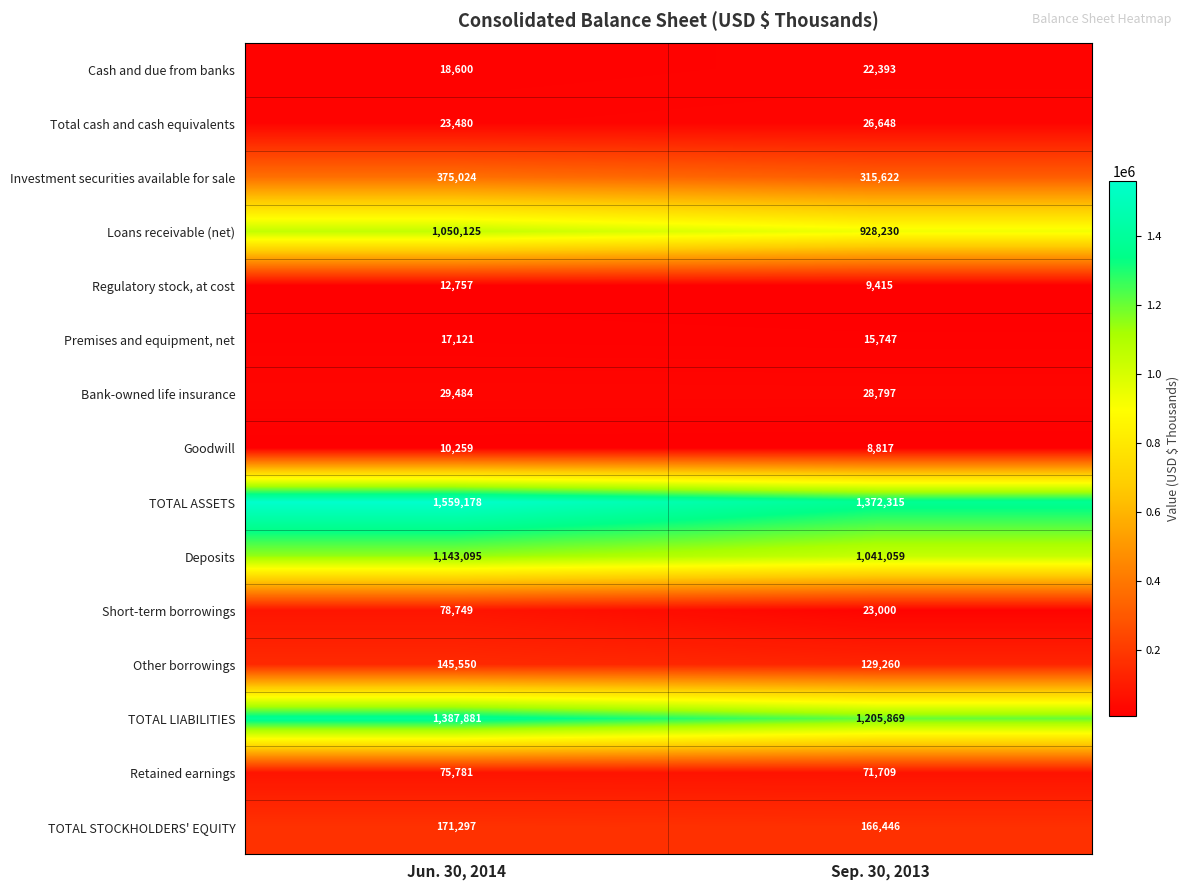

Which series has the largest range (max minus min)?

TOTAL ASSETS